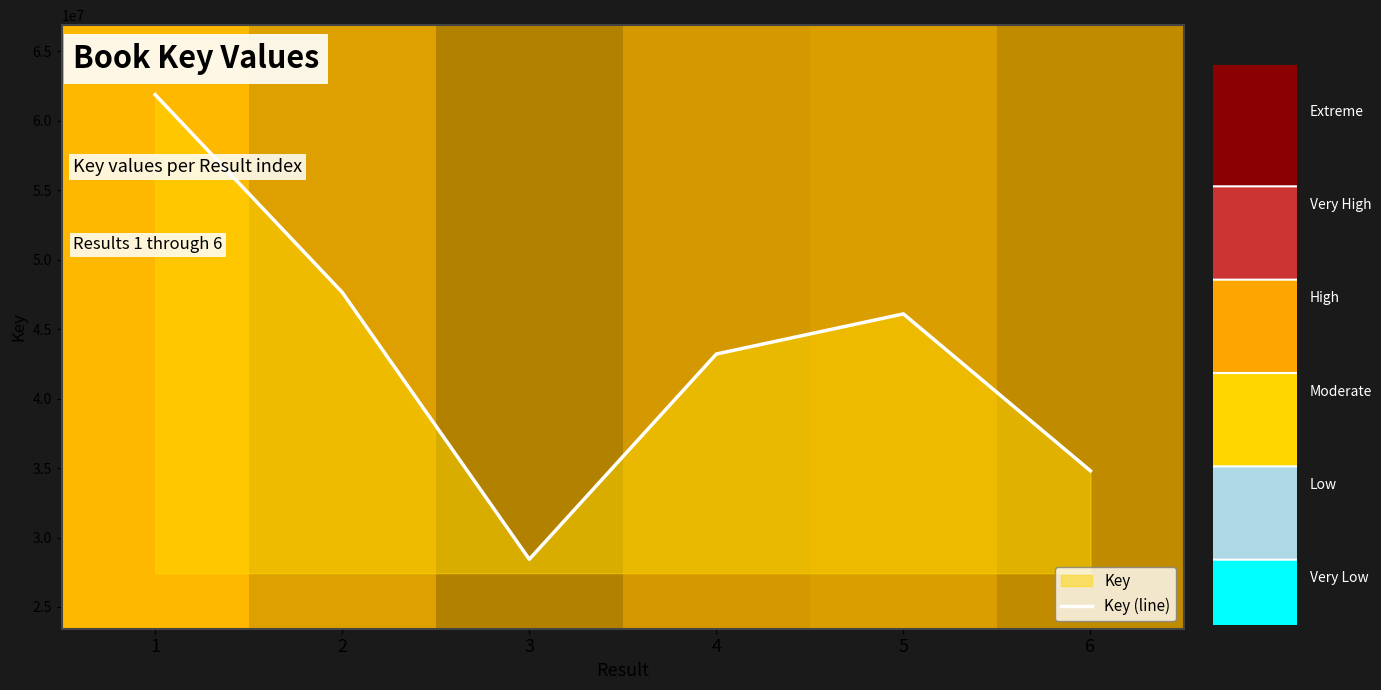

Where does the data first go above 46095117?

1